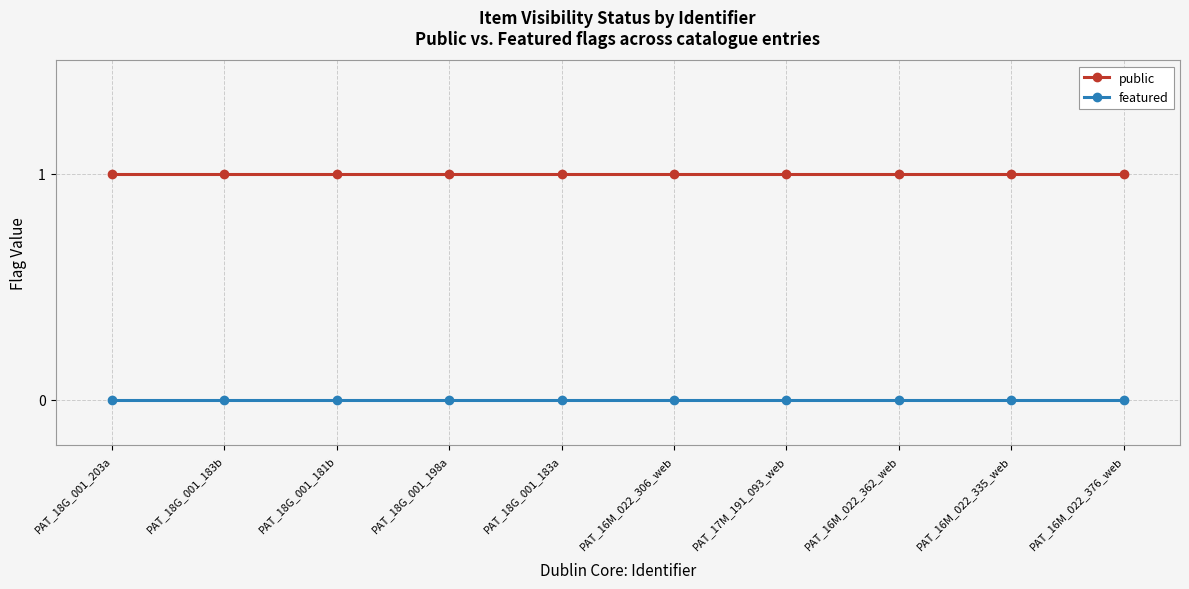

Is this an area chart (filled region under the line)?

No